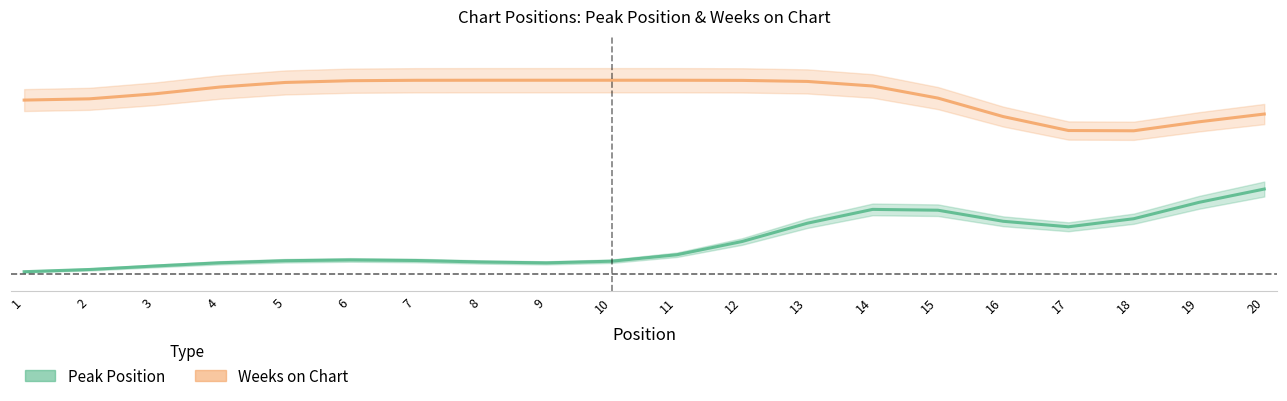

Does the chart display data point markers on the line(s)?

No